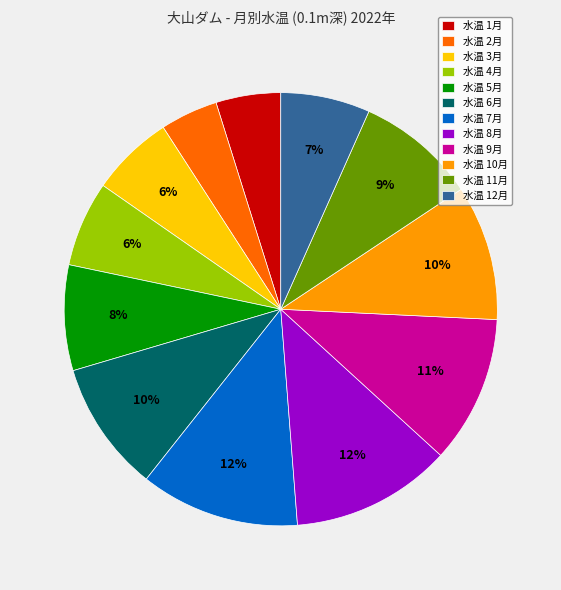

Which category has the smallest portion of the pie?

水温 2月